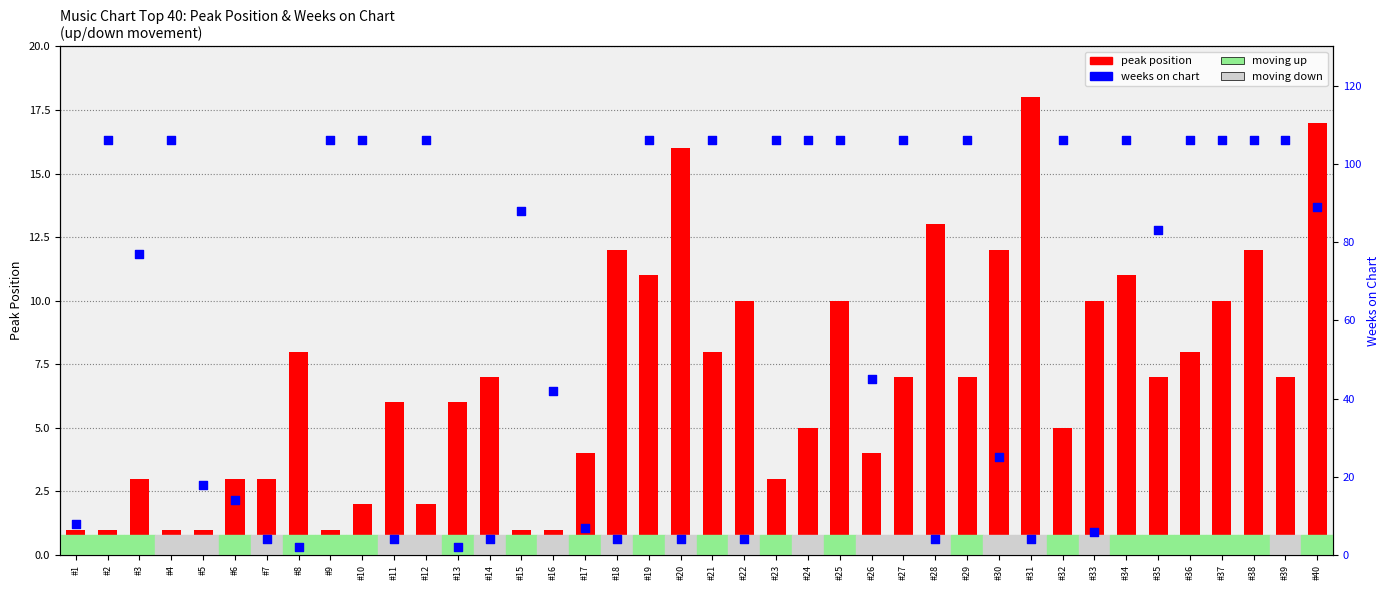

Which series has the largest total across all categories?

weeks on chart